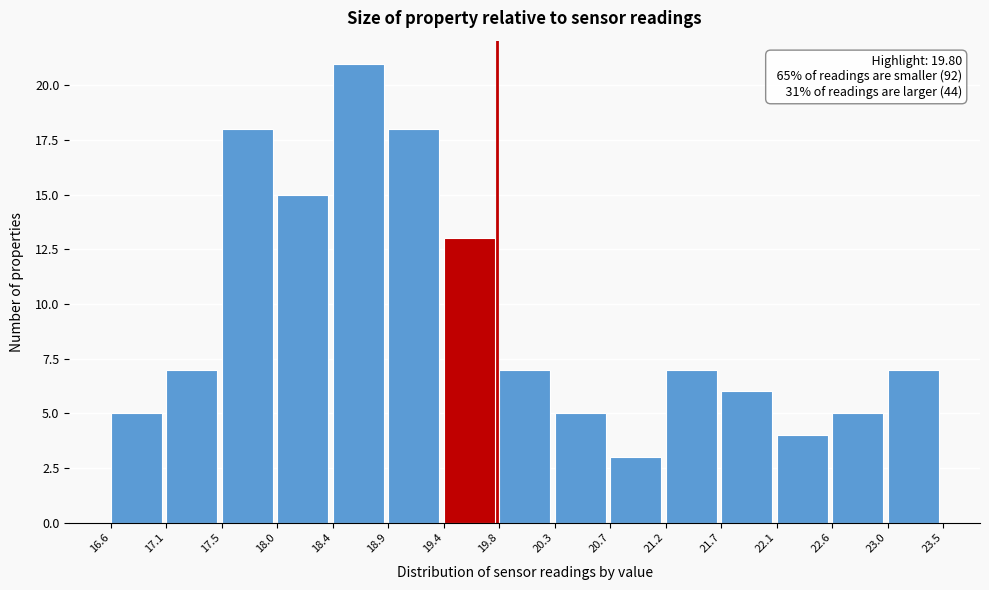

Over which range of the x-axis is the bar tallest?

18.4 to 18.9